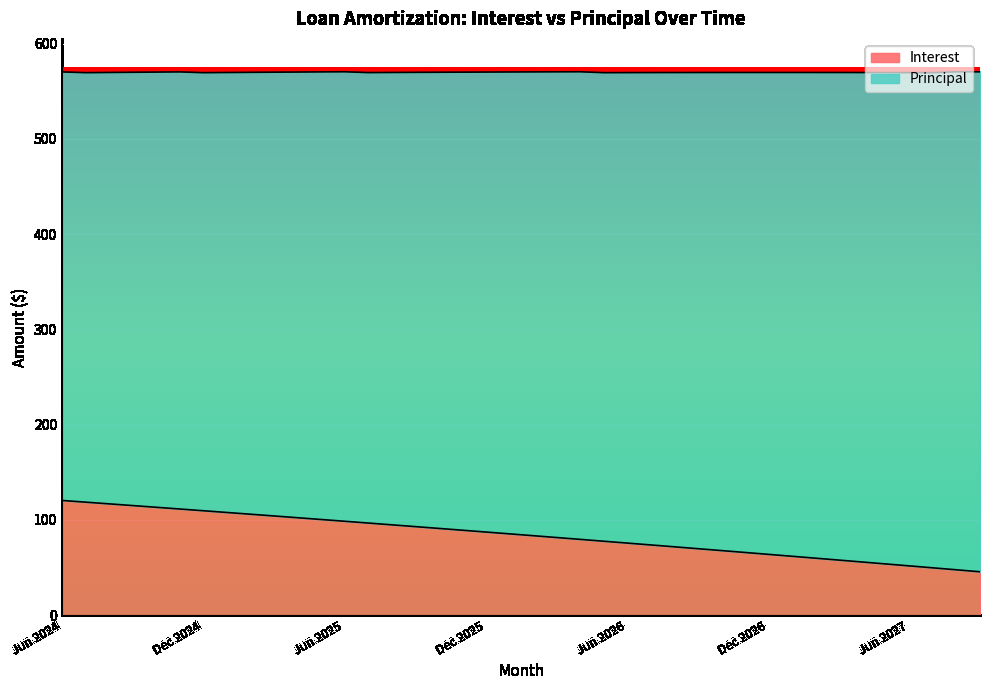

What is the minimum value shown in the chart?

45.4